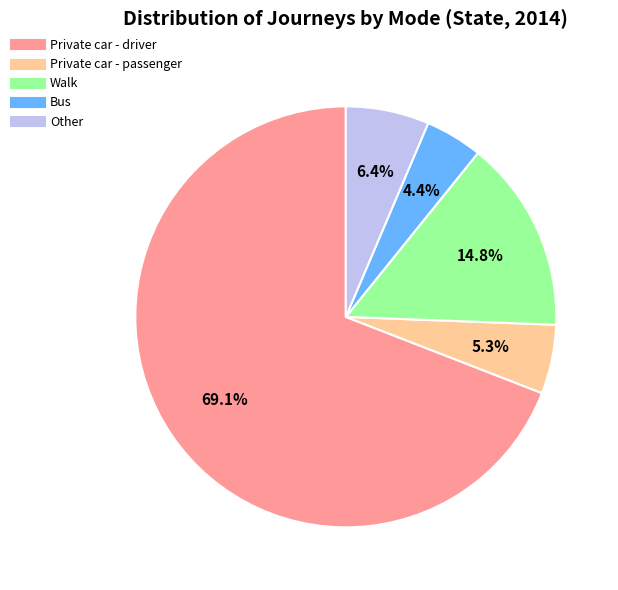

Which has a higher value, Walk or Private car - driver?

Private car - driver